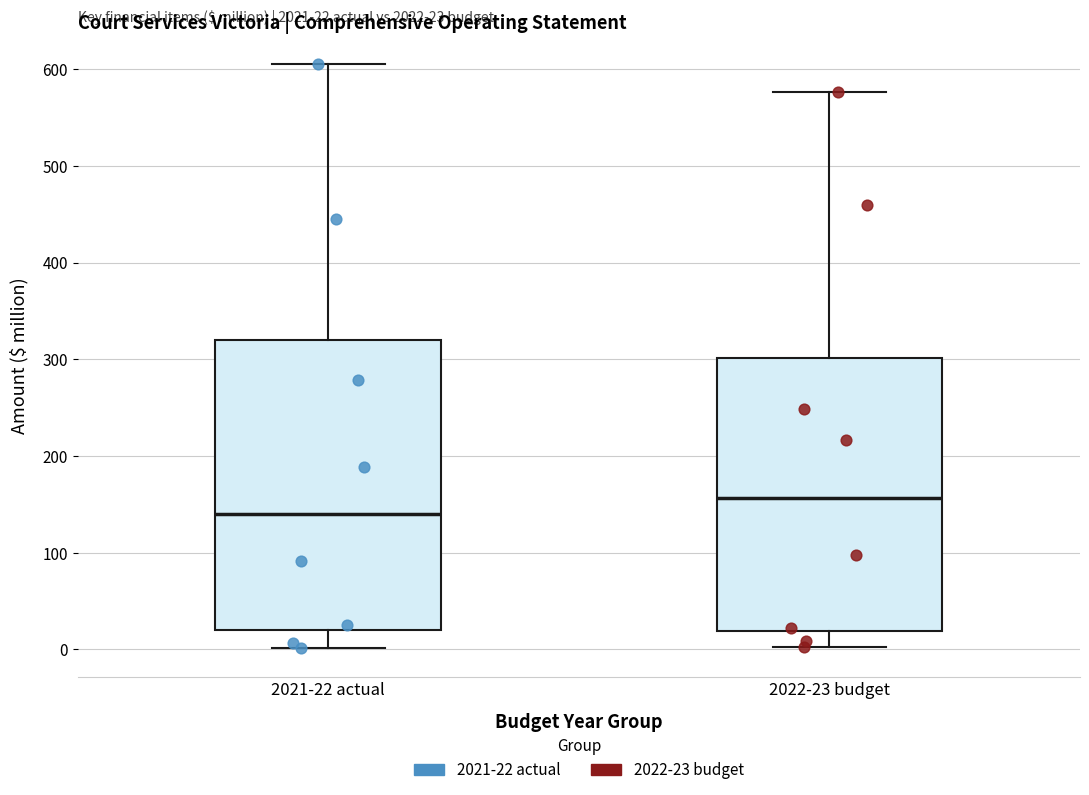

Which box is the tallest, from its lower edge to its upper edge?

2021-22 actual